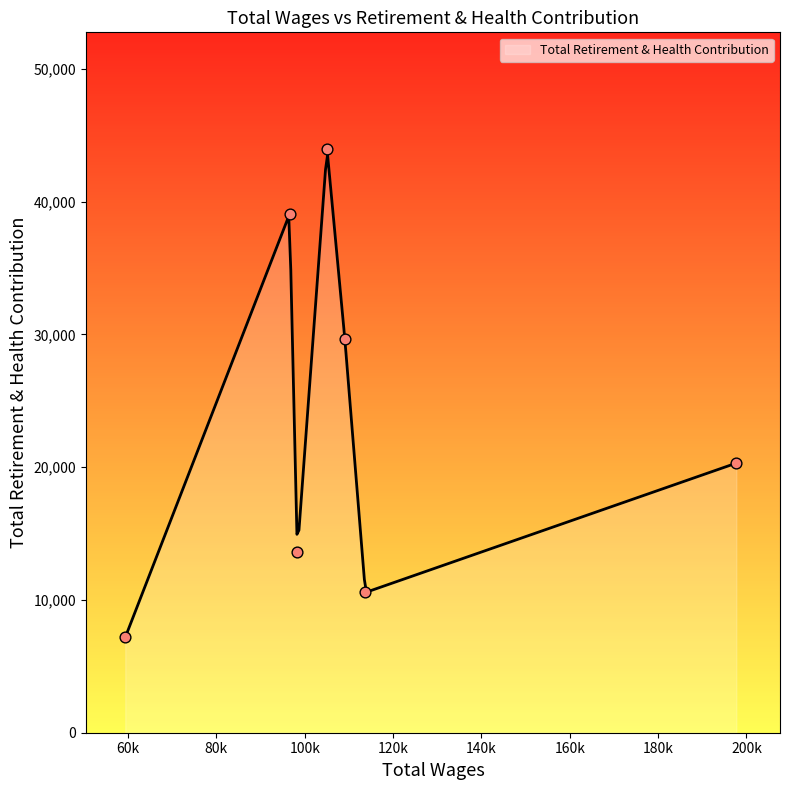

What is the ratio of the value at 96559.0 to the value at 109093.0?

1.3